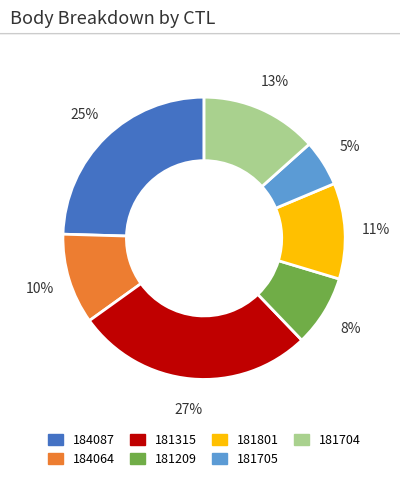

Does 184087 represent more than half of the total?

No